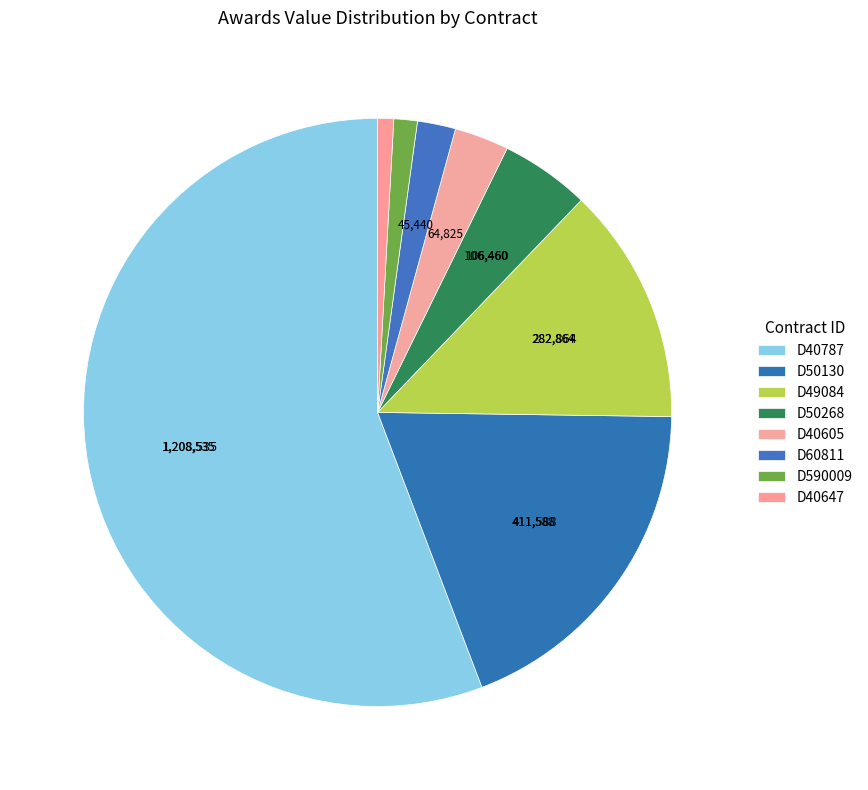

Count the number of slices in the pie.

8